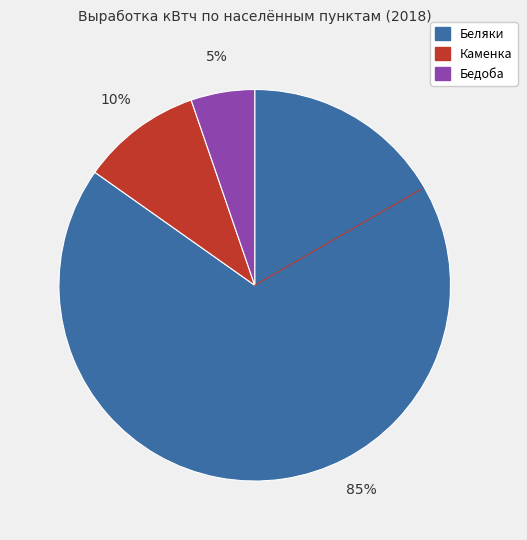

How many slices are in this pie chart?

3